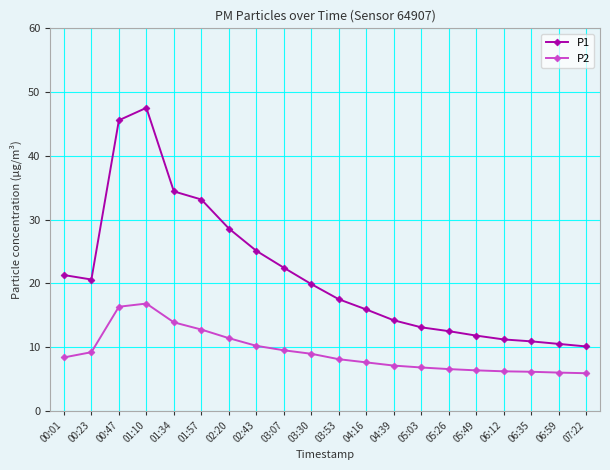

The P2 series shows 3.4 at 01:57. True or false?

False